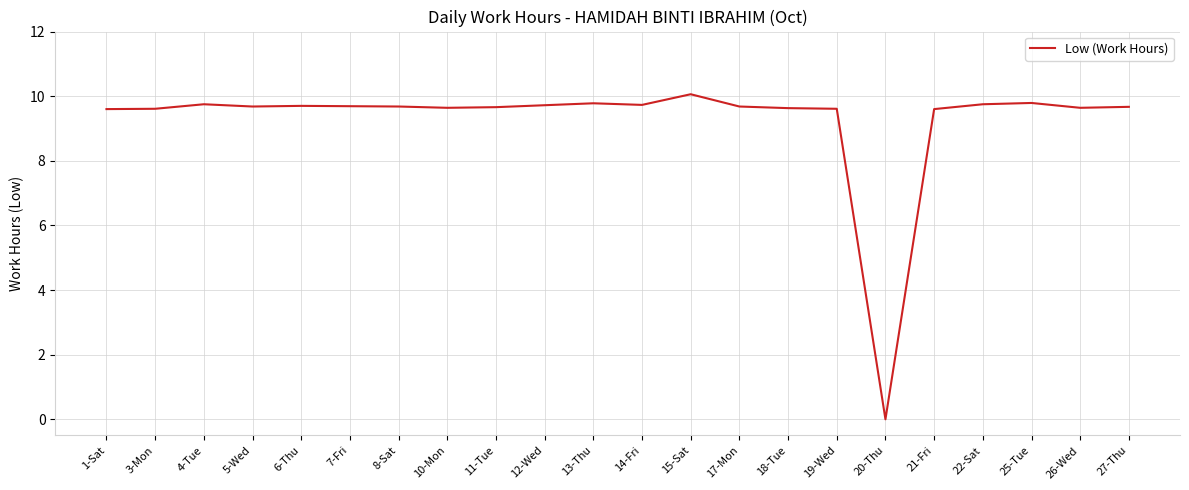

At which category does the chart reach its minimum across all series?

20-Thu